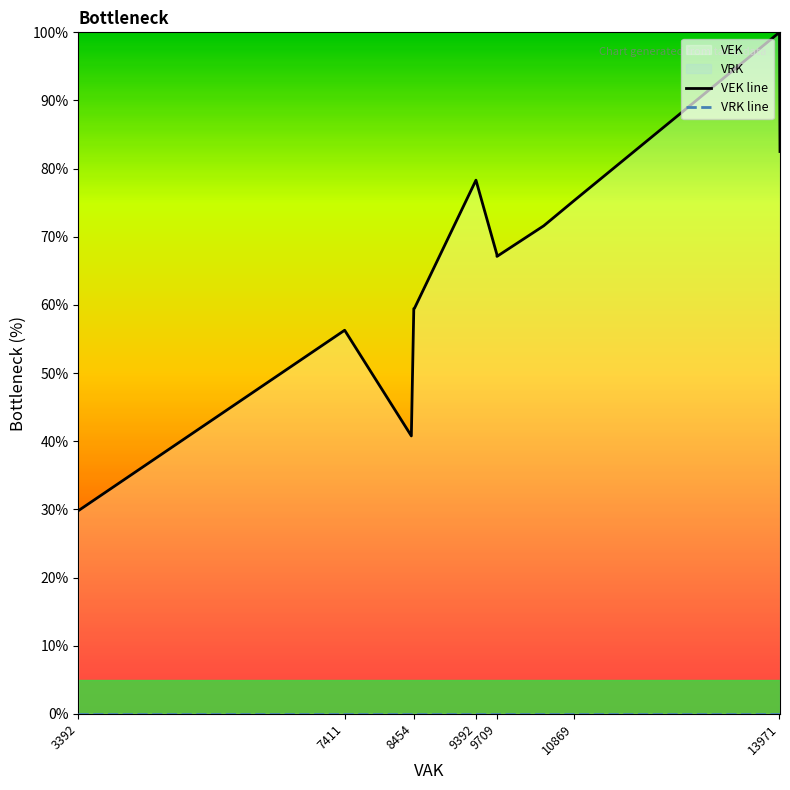

Is the value of VRK line at 15 greater than the value of VEK line at 22?

No